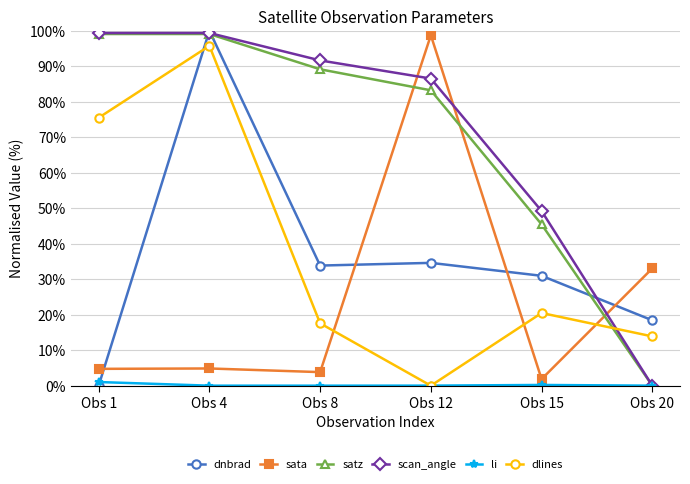

What is the spread (max minus min) of values at Obs 4?

100.0